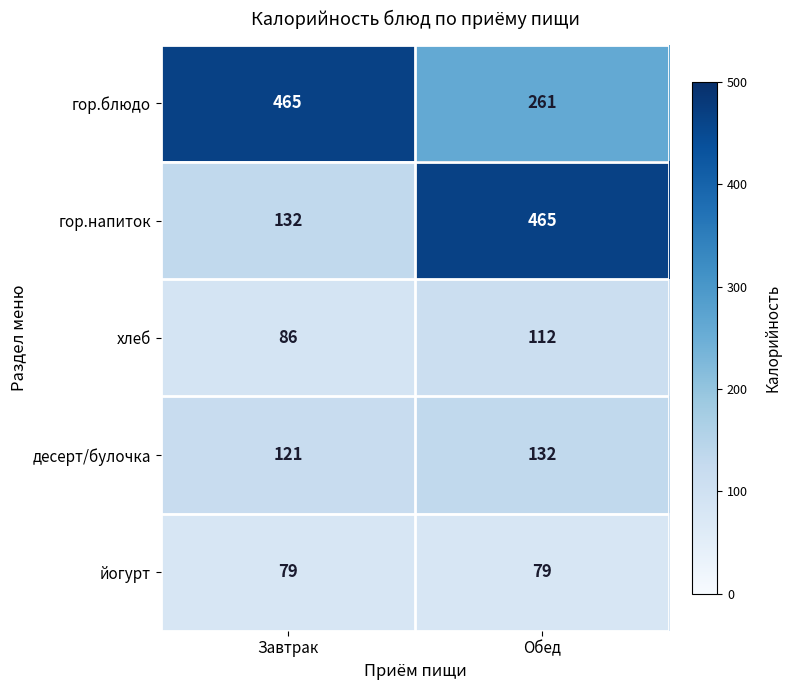

Reading left to right, what are all the values shown in this chart?

гор.блюдо: 465	261
гор.напиток: 132	465
хлеб: 86	112
десерт/булочка: 121	132
йогурт: 79	79